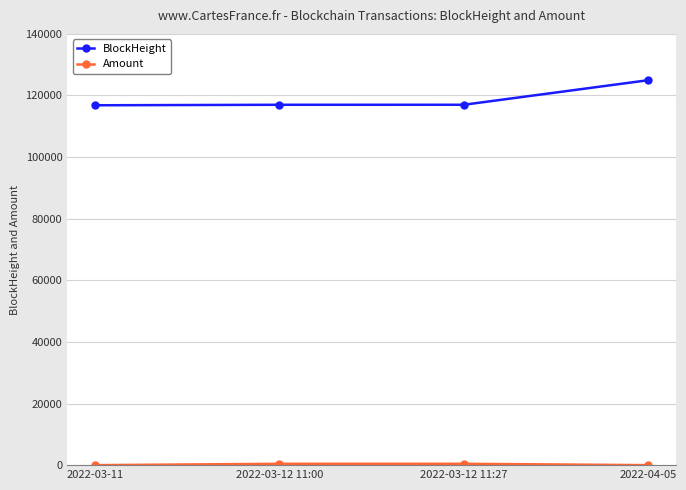

What is the average value of the BlockHeight series?

118945.0